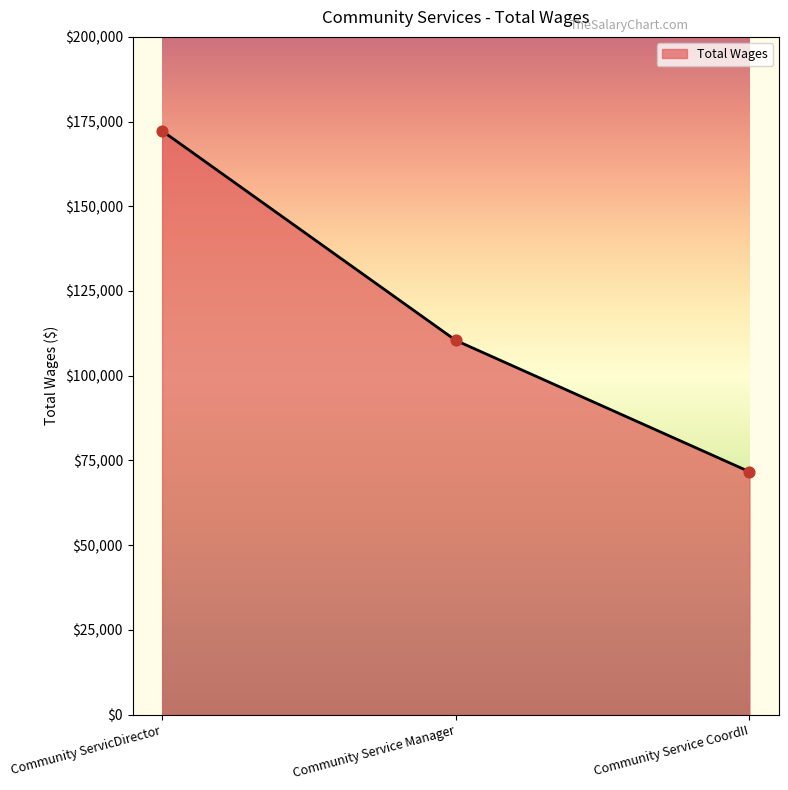

What is the change in value from Community Service Manager to Community Service CoordII?

-38766